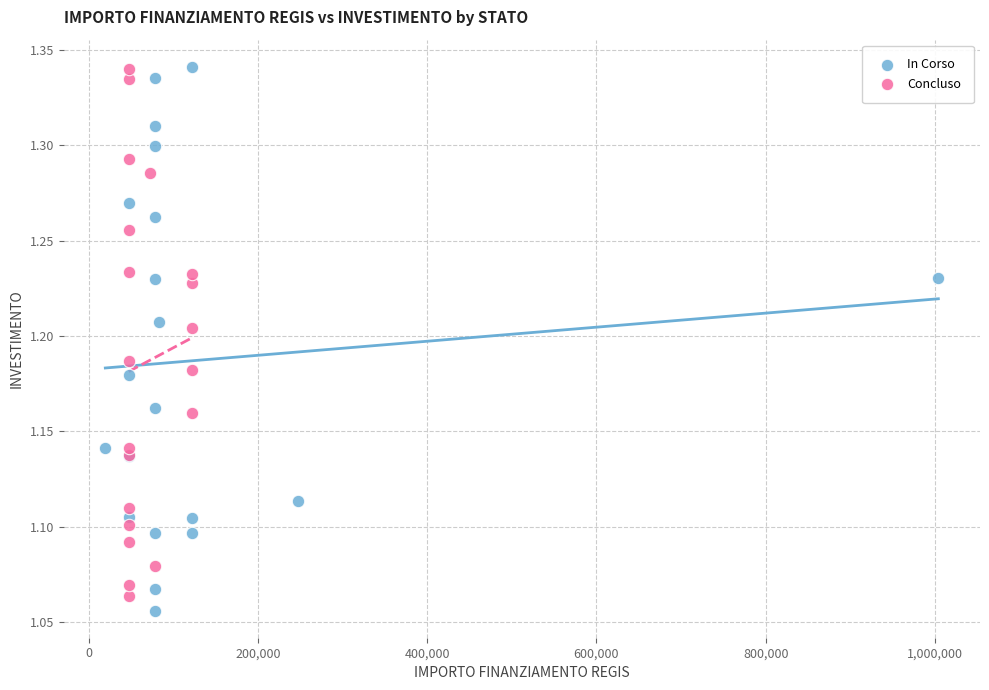

Which series has the widest spread of Y values?

In Corso